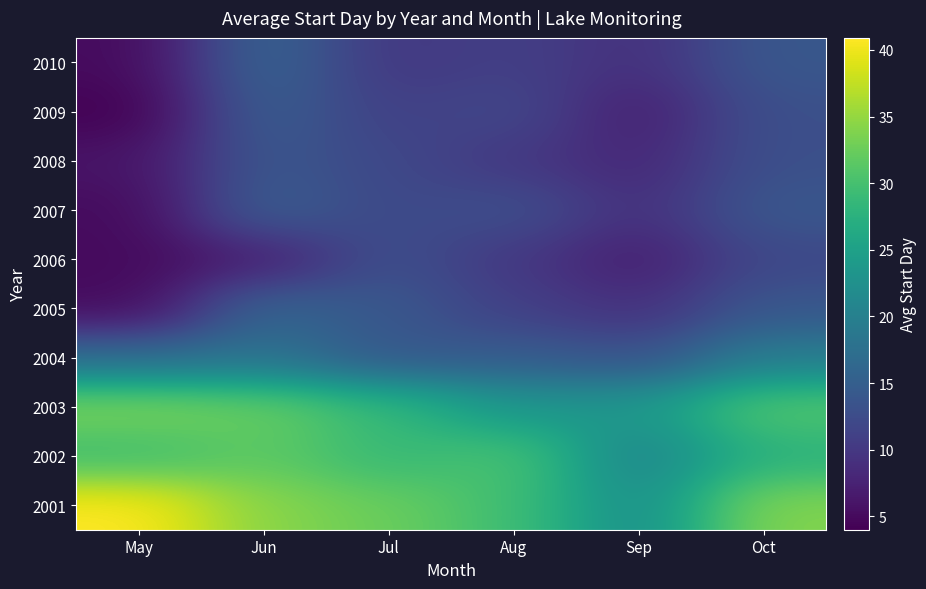

Between Sep and Jul, which is larger?

Jul